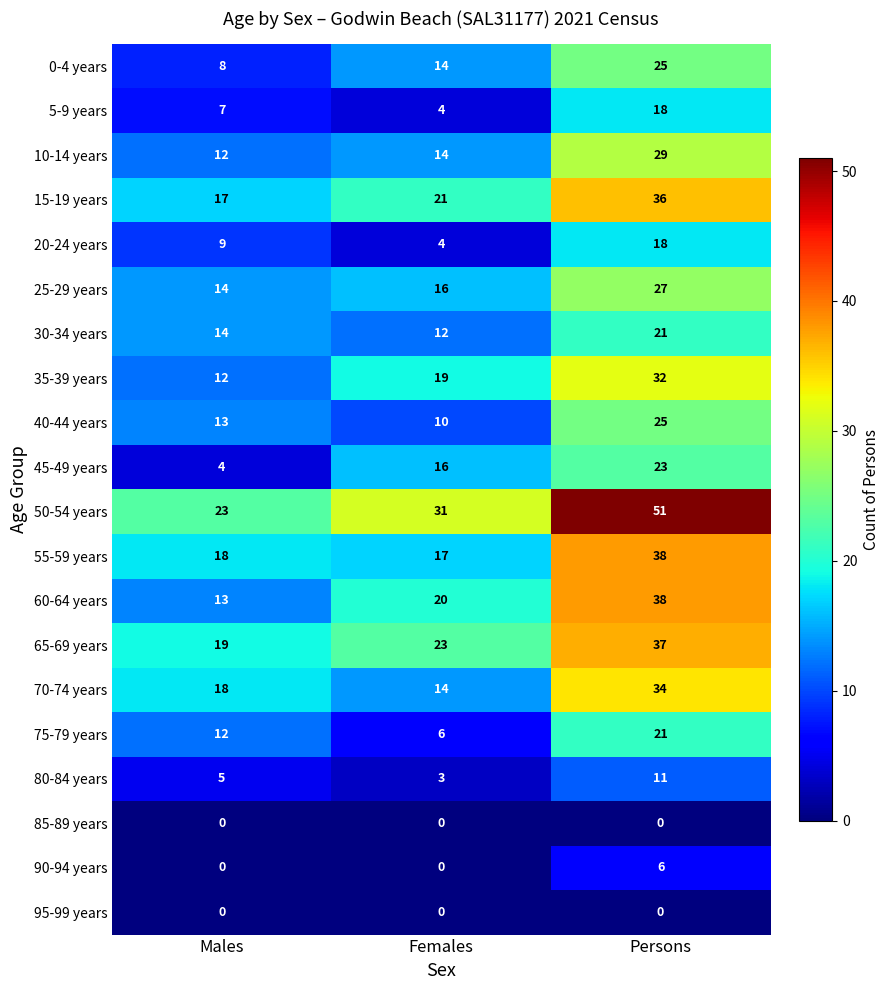

Which series has the largest total across all categories?

50-54 years